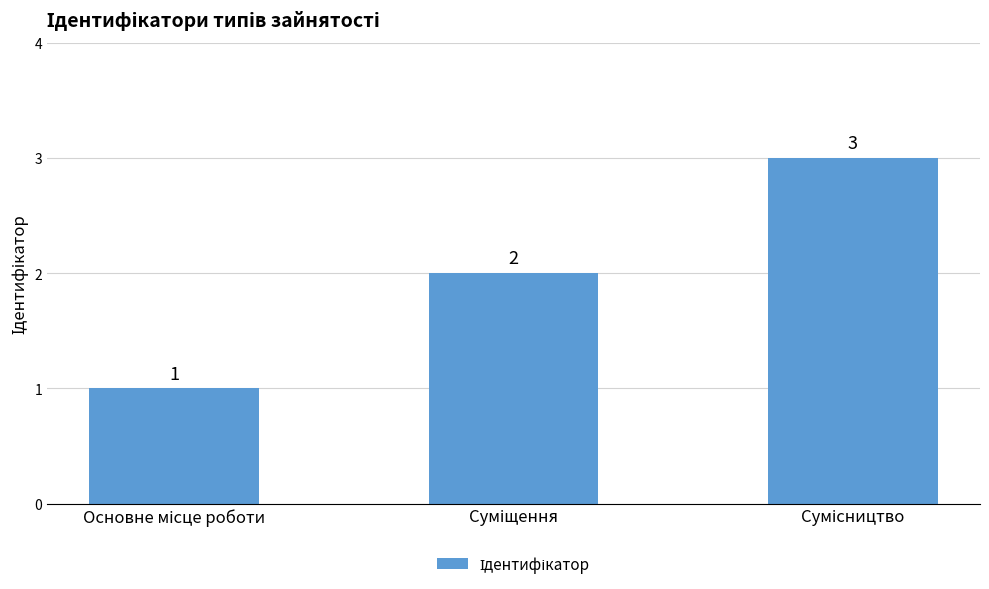

How many values are between 1 and 3?

3